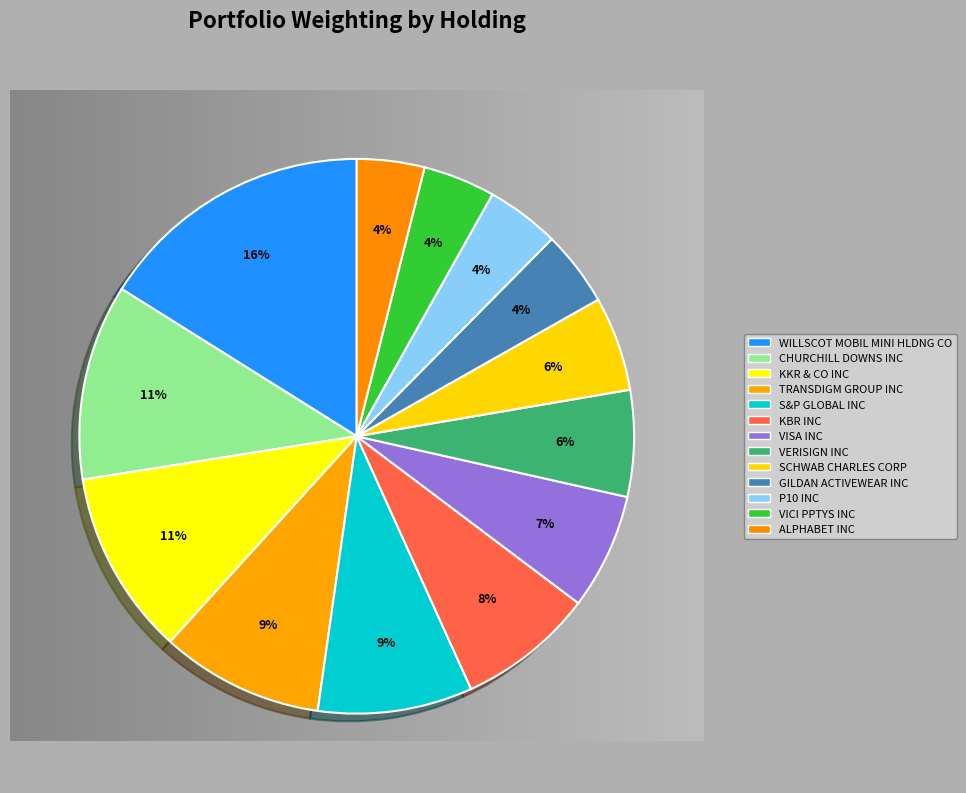

How many segments does this pie chart have?

13